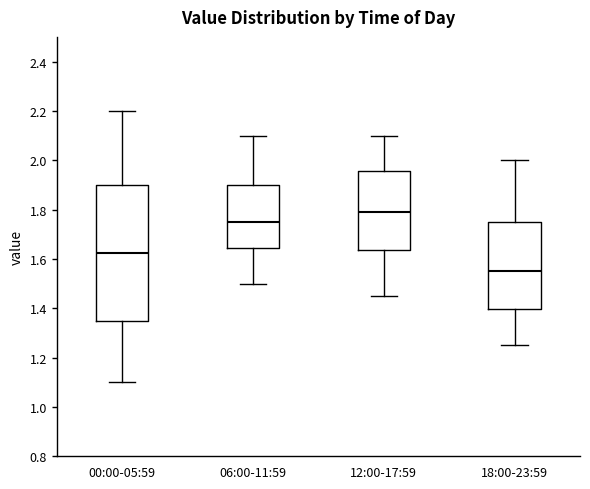

Where does the median line of the box for 00:00-05:59 sit on the y-axis? The values are not printed on the chart, so give them approximately, as read against the axis.

1.62